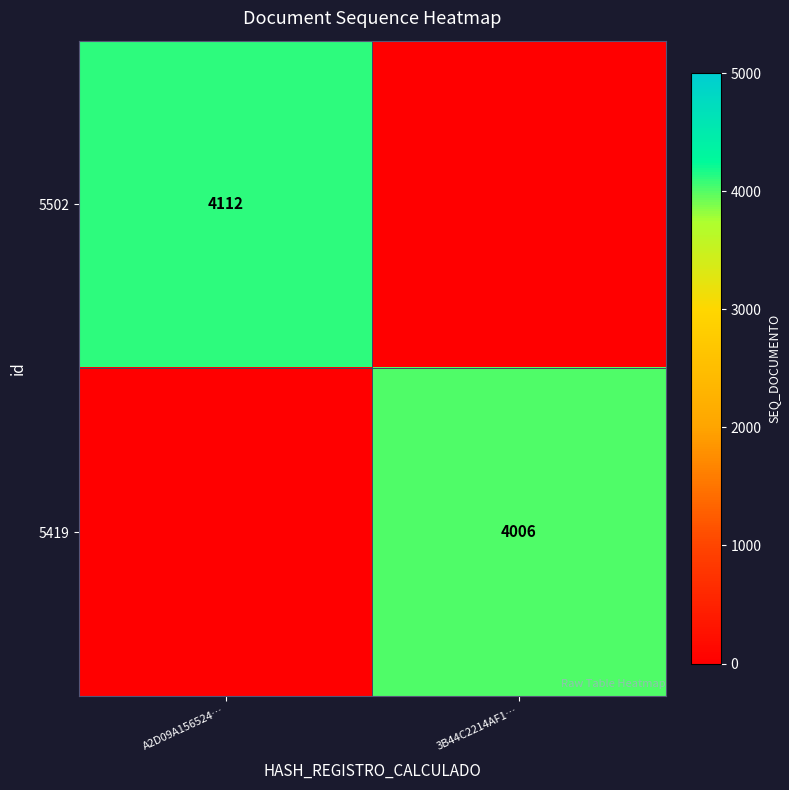

The 5502 series shows 6350 at A2D09A156524…. True or false?

False